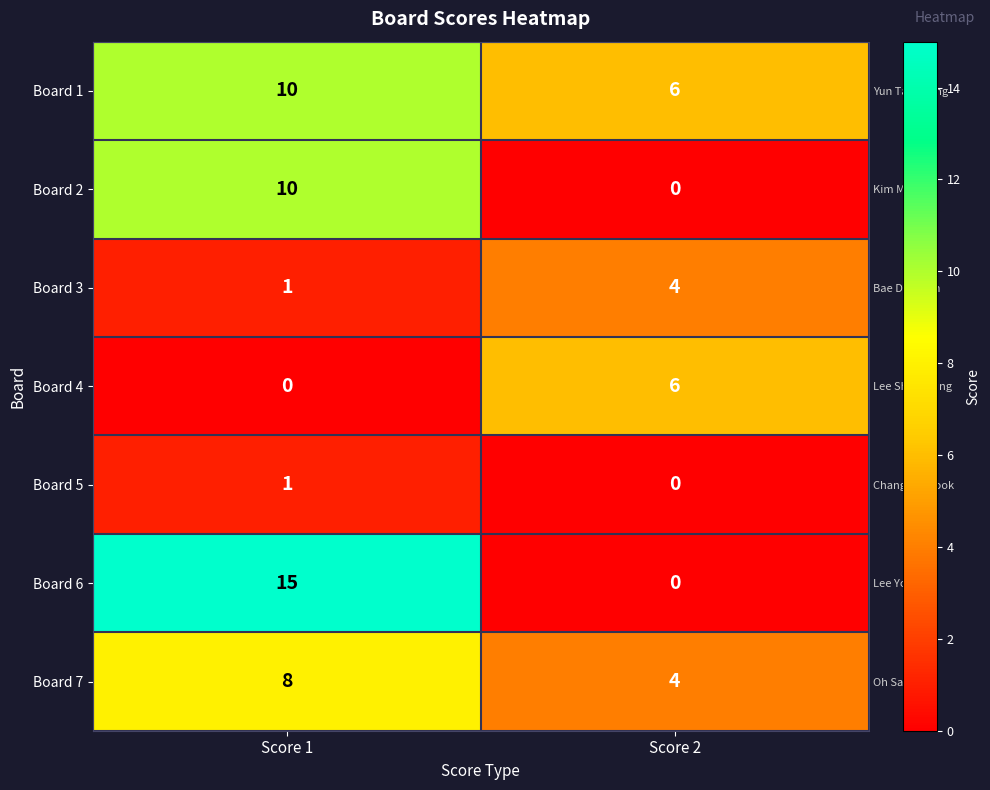

The value of Board 3 at Score 2 is 4. True or false?

True